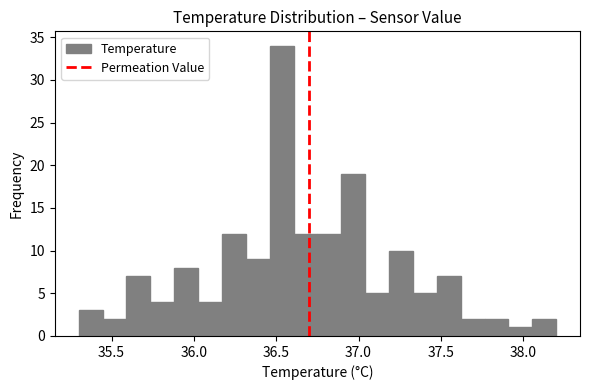

Around what value on the x-axis is the tallest bar? Give the approximate position of its centre, as read against the axis.

36.55